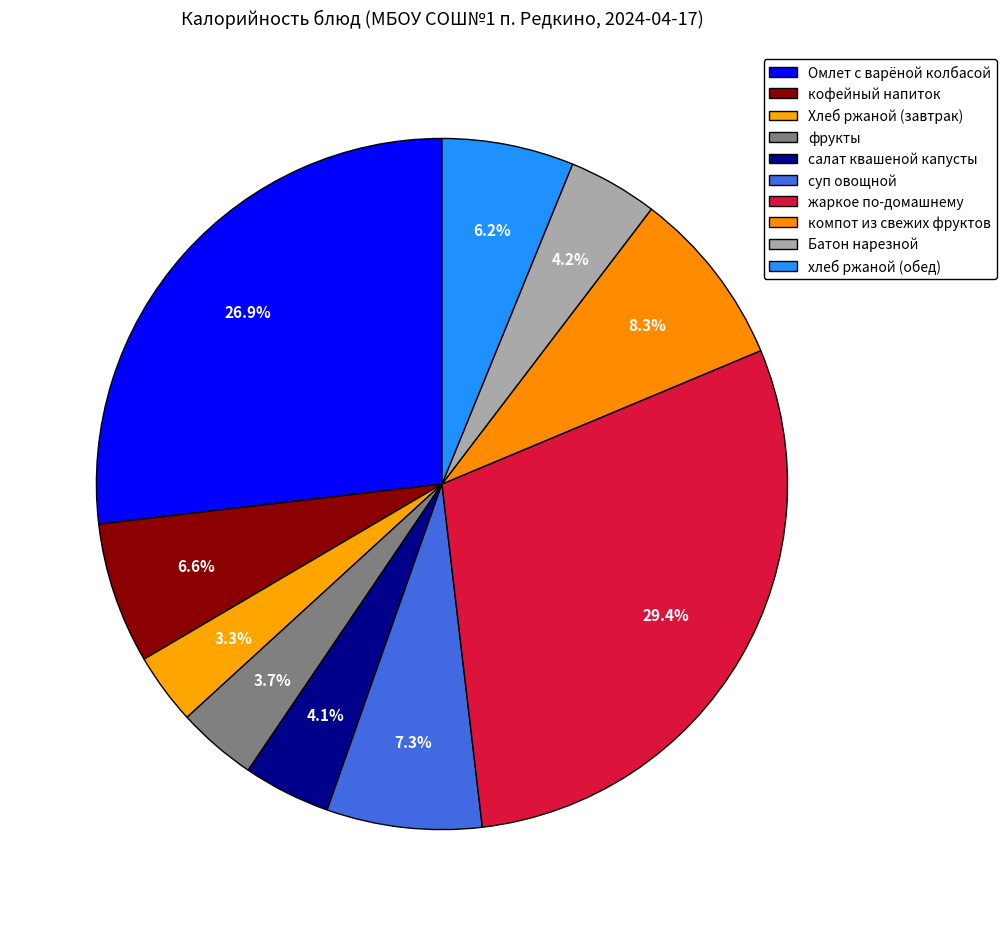

Count the number of slices in the pie.

10